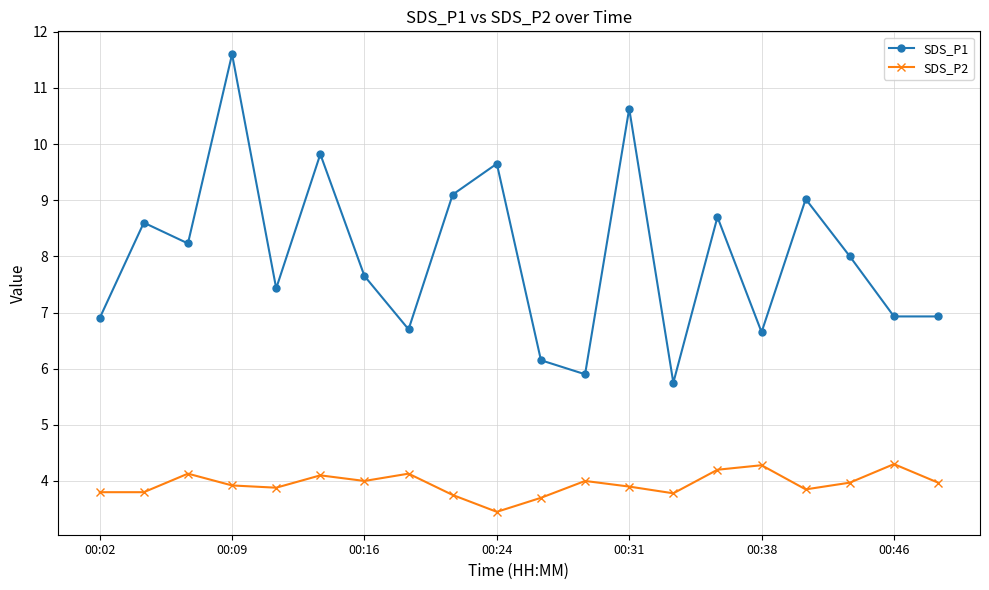

Which series has the largest total across all categories?

SDS_P1